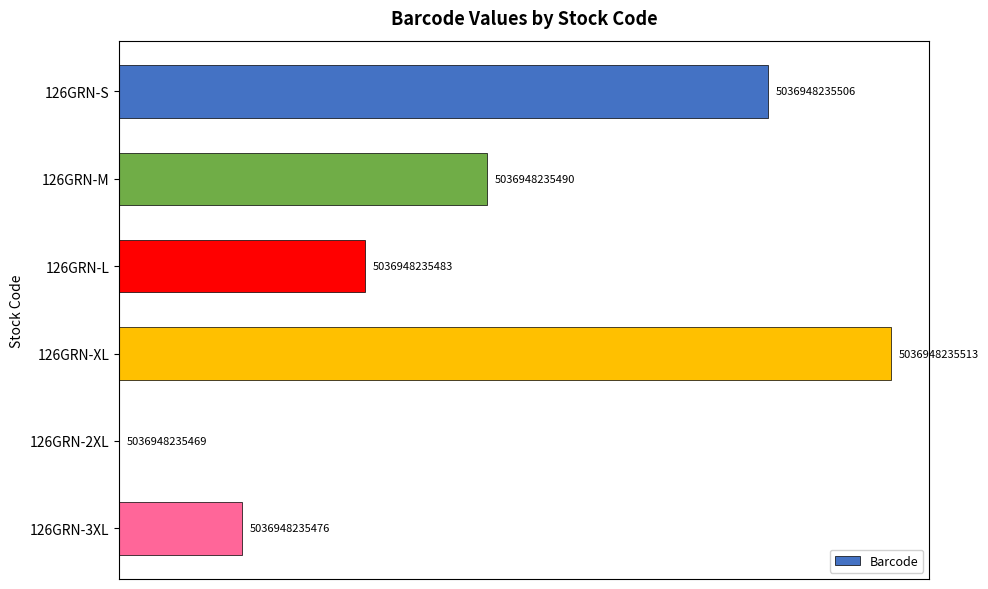

What is the difference between the second highest and second lowest values?

30